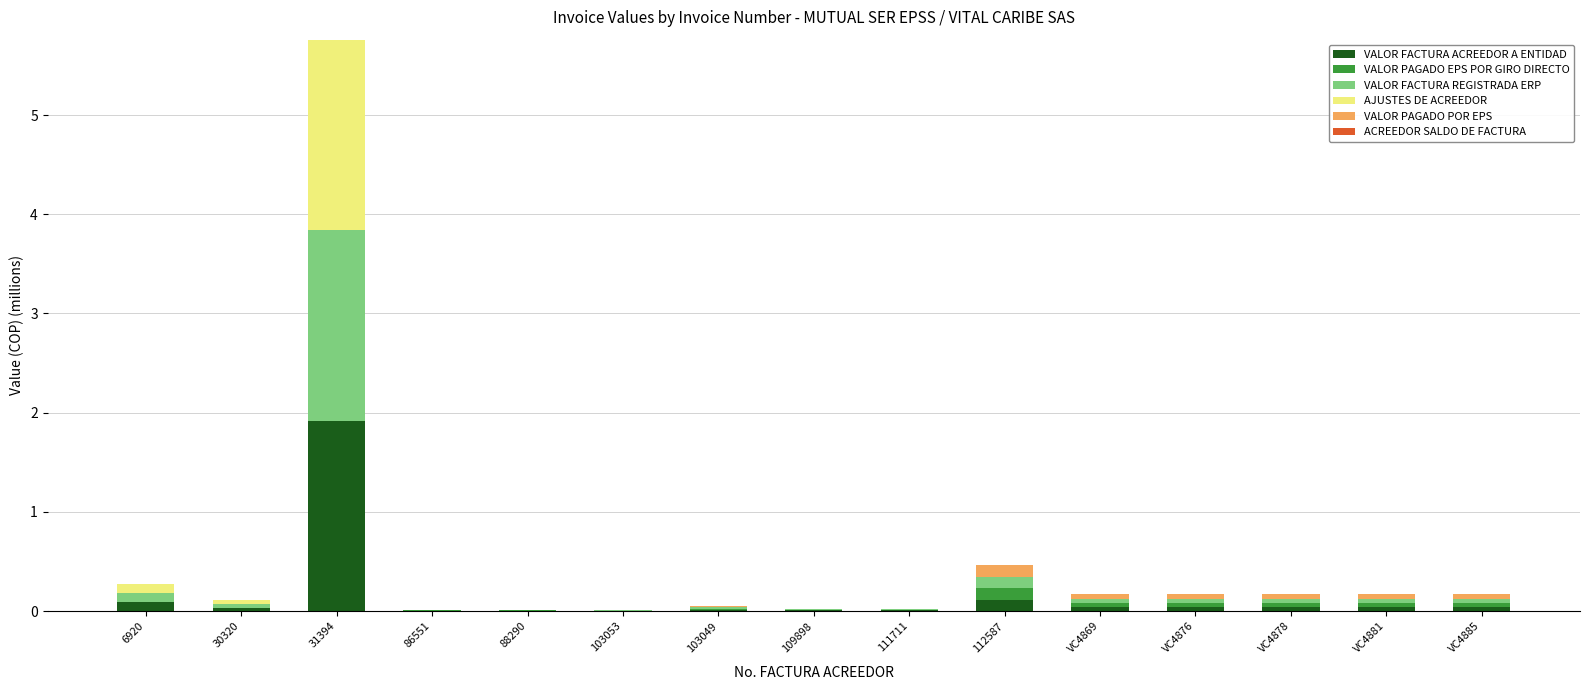

At which category is the sum across all series the highest?

31394